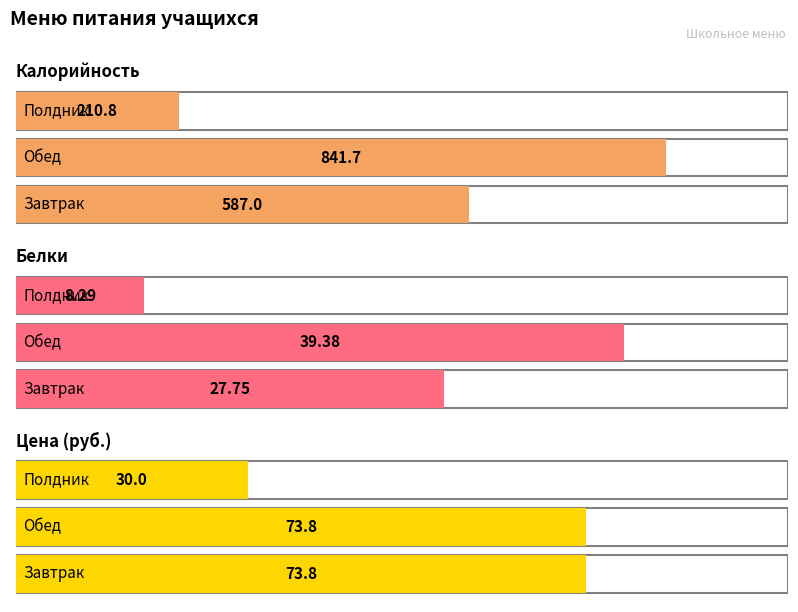

Rank the series at Полдник from highest to lowest value.

Калорийность, Цена (руб.), Белки